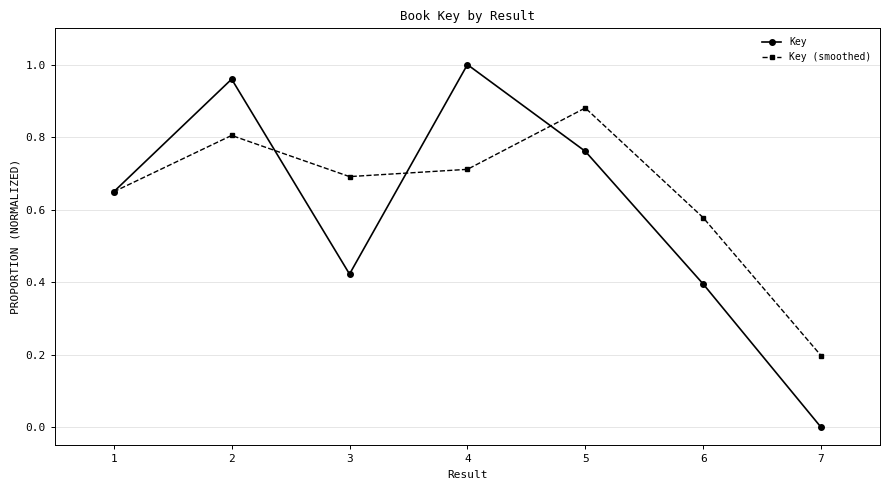

At which label is Key closest to 0?

7